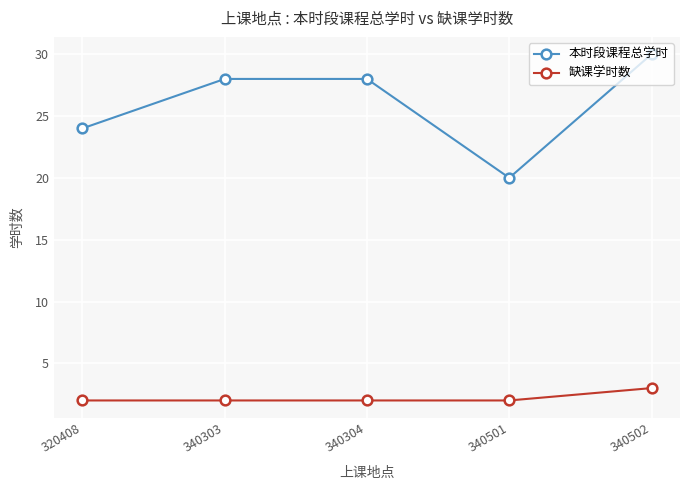

Is this an area chart (filled region under the line)?

No